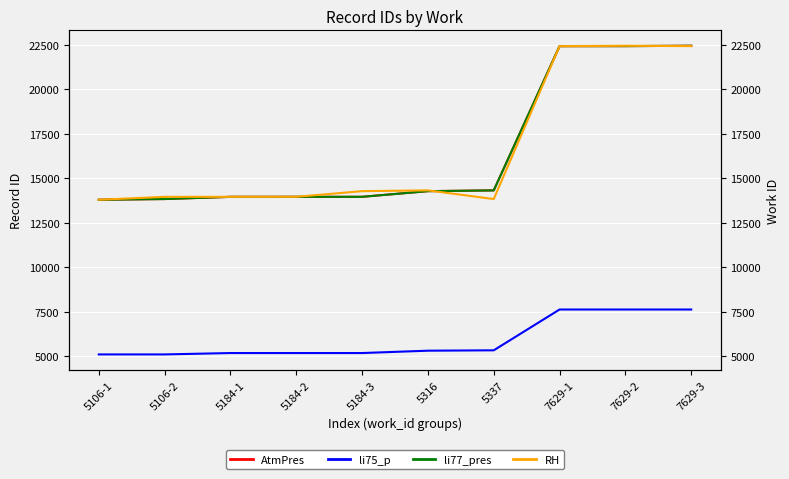

What is the label of the 7th point from the right?

5184-2